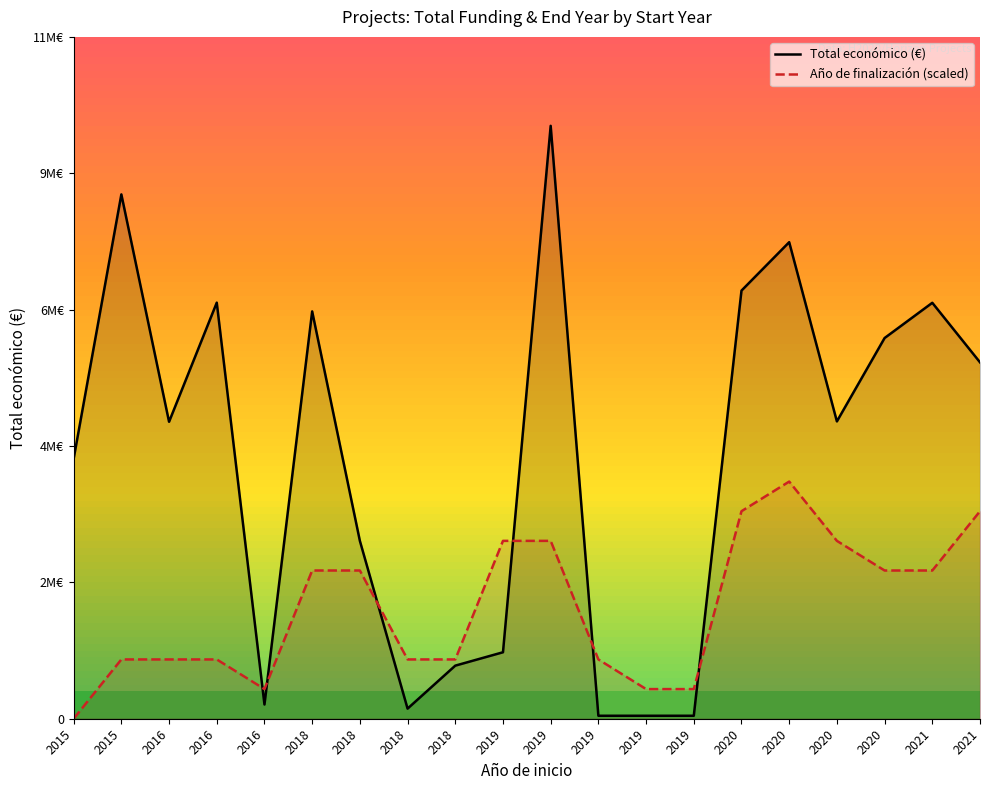

True or false: Año de finalización (scaled) has a value of 498538.6 at 2019.

True